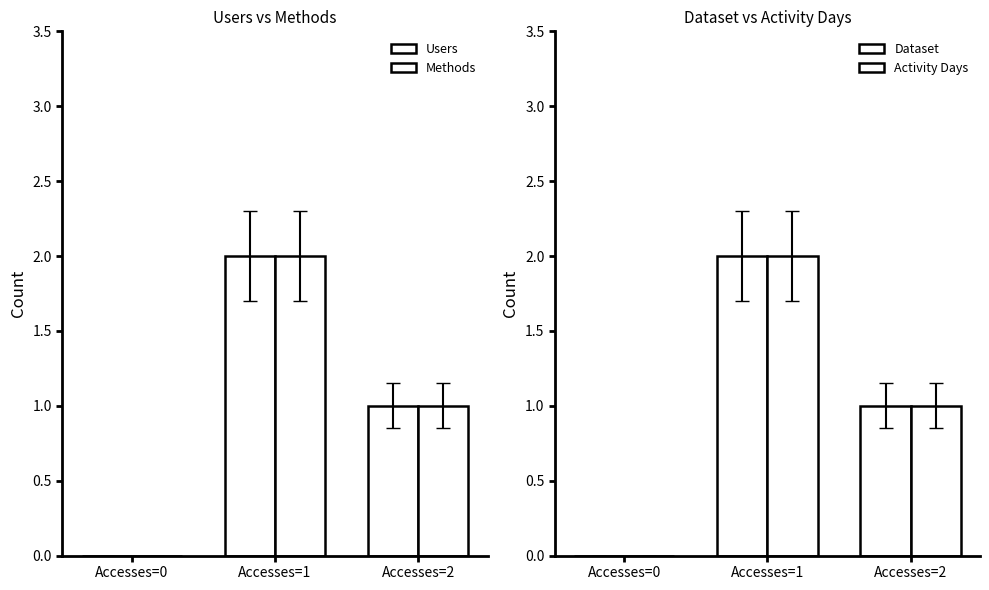

Is the value of Dataset at Accesses=0 greater than the value of Methods at Accesses=2?

No